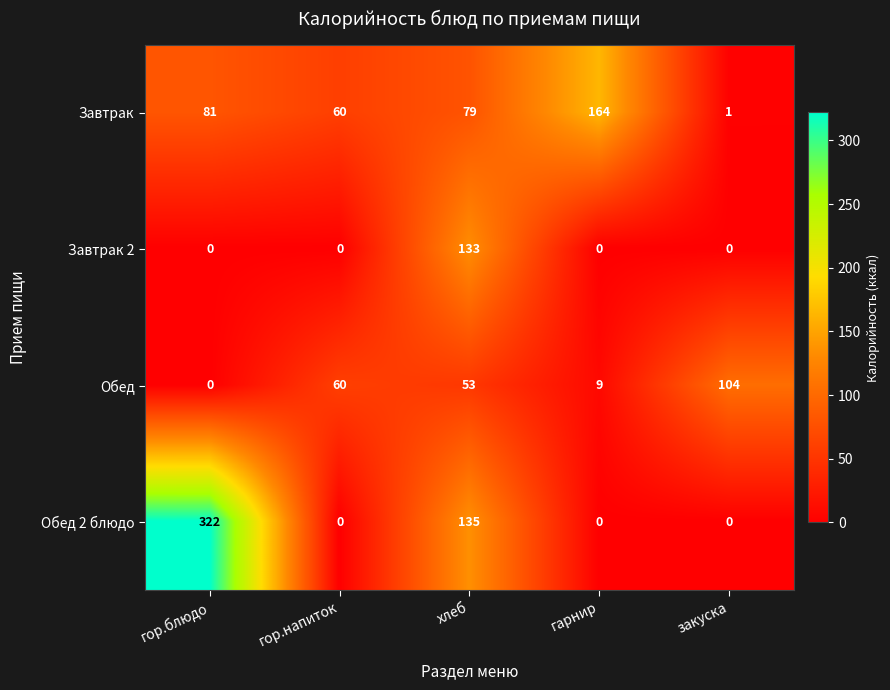

At which category is the sum across all series the highest?

гор.блюдо